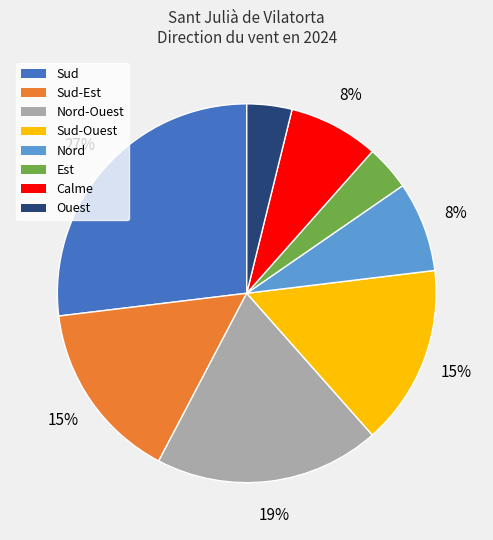

Does any single category account for the majority?

No